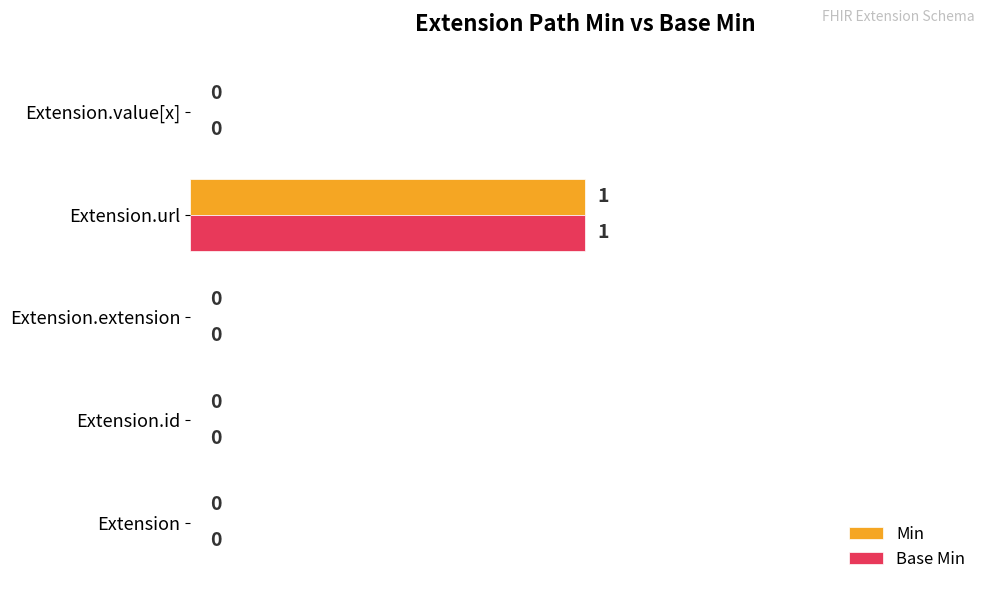

Which label corresponds to the largest value in the chart?

Extension.url